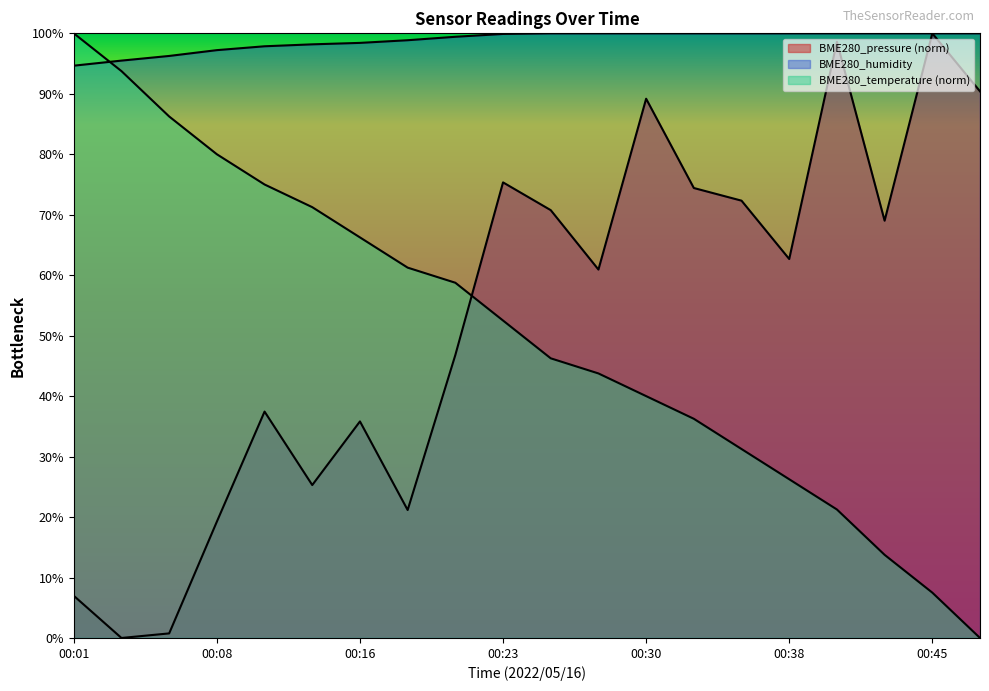

At how many categories does at least one series exceed 46?

20